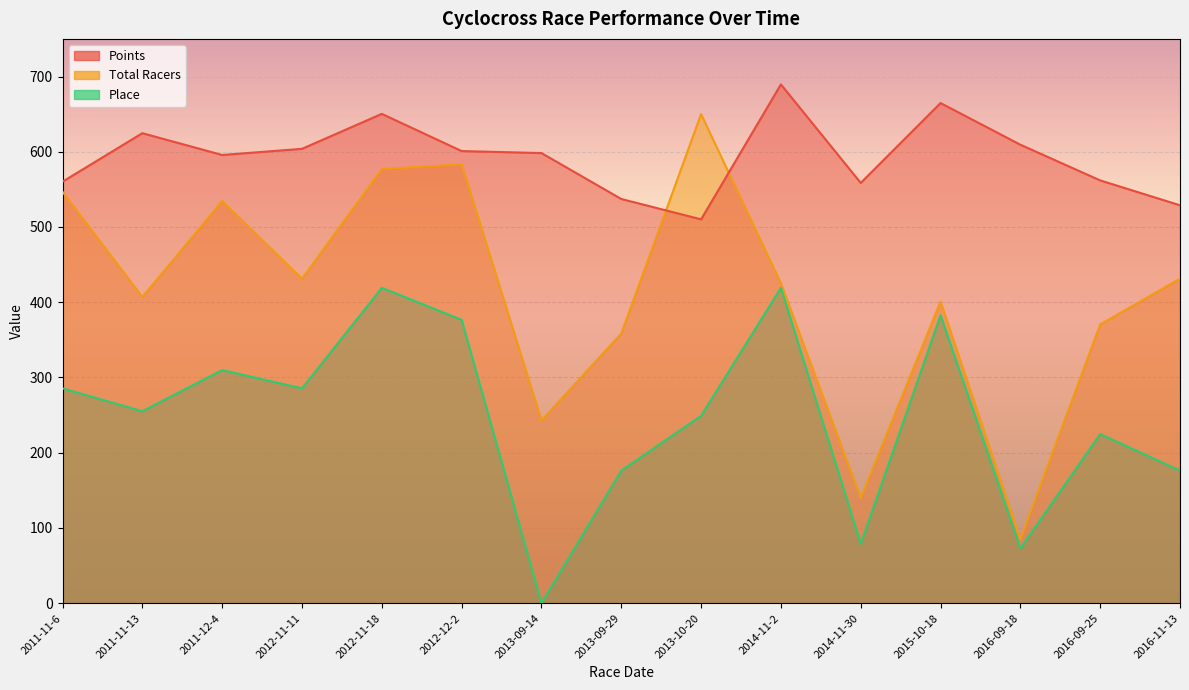

What is the spread (max minus min) of values at 2013-10-20?

400.9